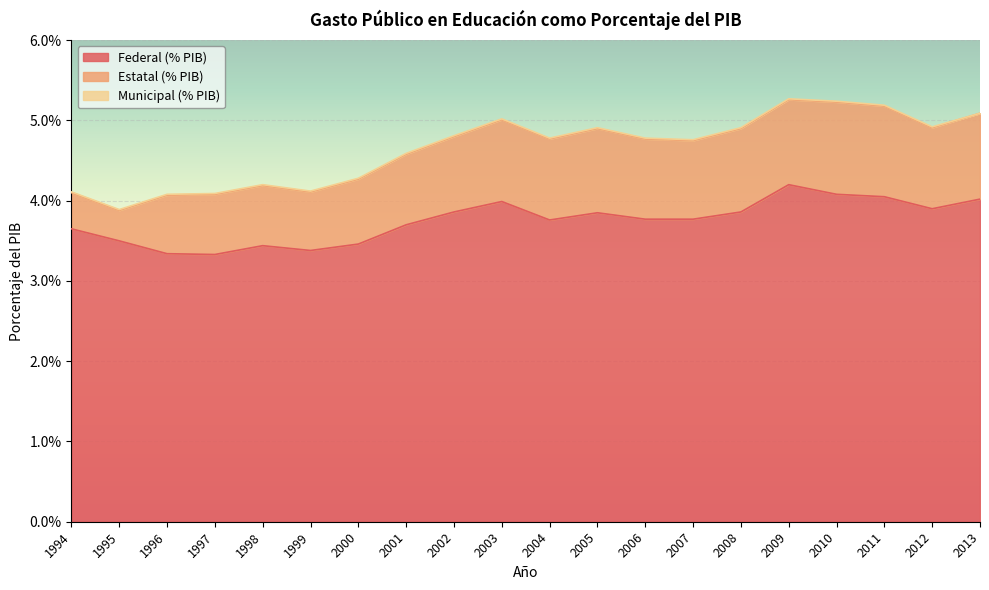

What is the spread (max minus min) of values at 2005?

3.8